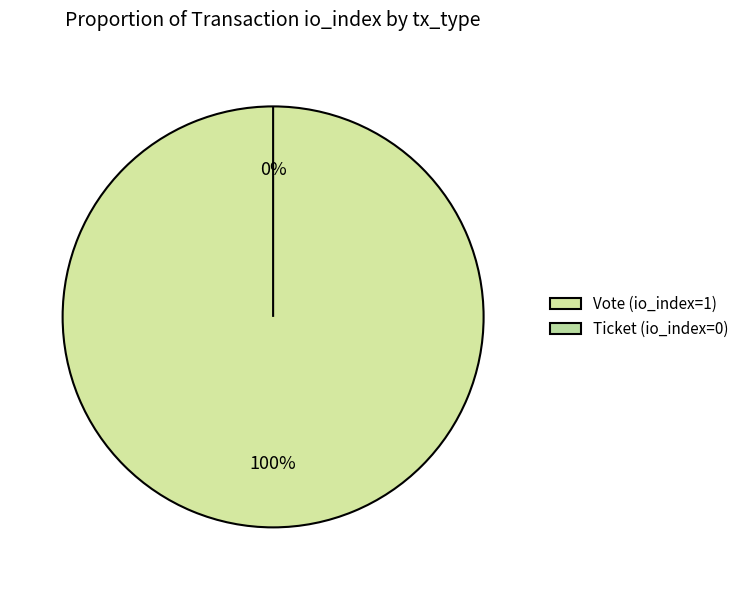

Combined, do Ticket (io_index=0) and Vote (io_index=1) account for over 50%?

Yes